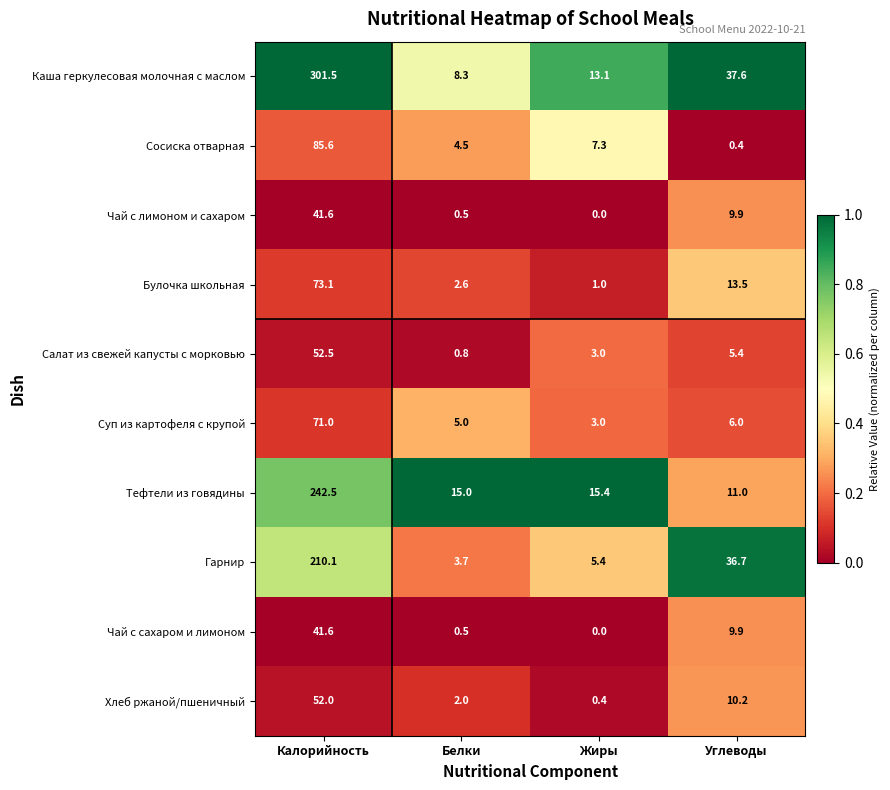

What is the difference between the Чай с сахаром и лимоном values at Калорийность and Белки?

41.1